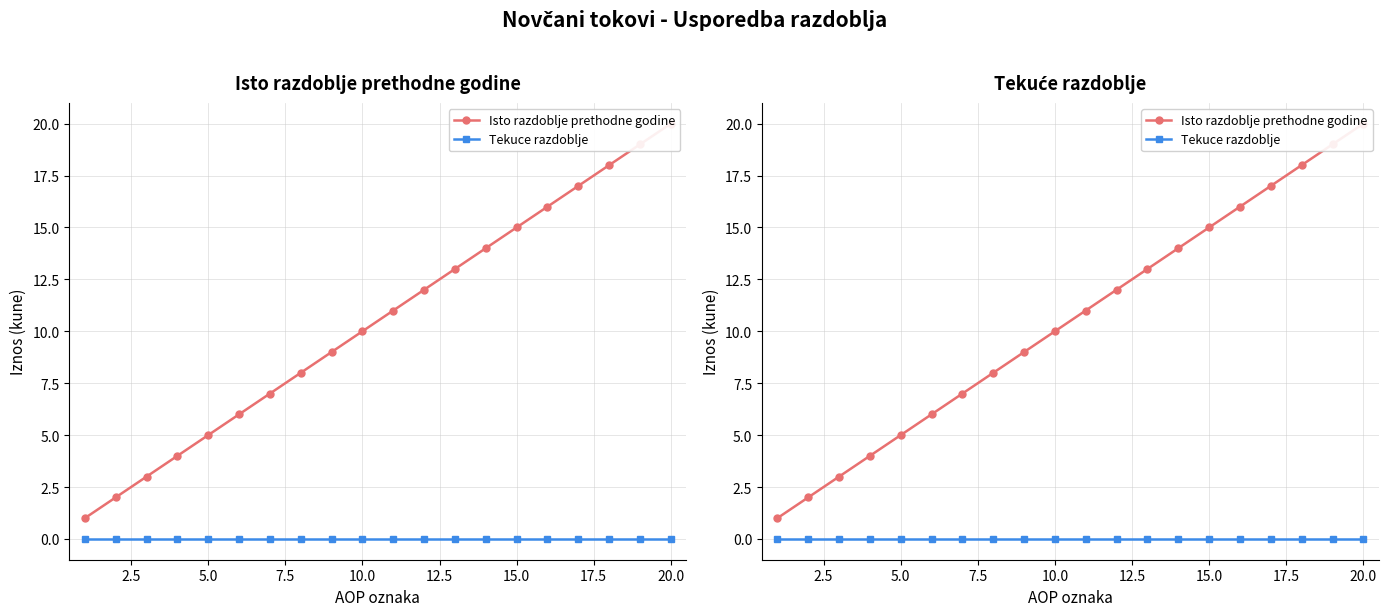

Reading right to left, list all the values displayed in this chart.

Isto razdoblje prethodne godine: 20	19	18	17	16	15	14	13	12	11	10	9	8	7	6	5	4	3	2	1
Tekuce razdoblje: 0	0	0	0	0	0	0	0	0	0	0	0	0	0	0	0	0	0	0	0